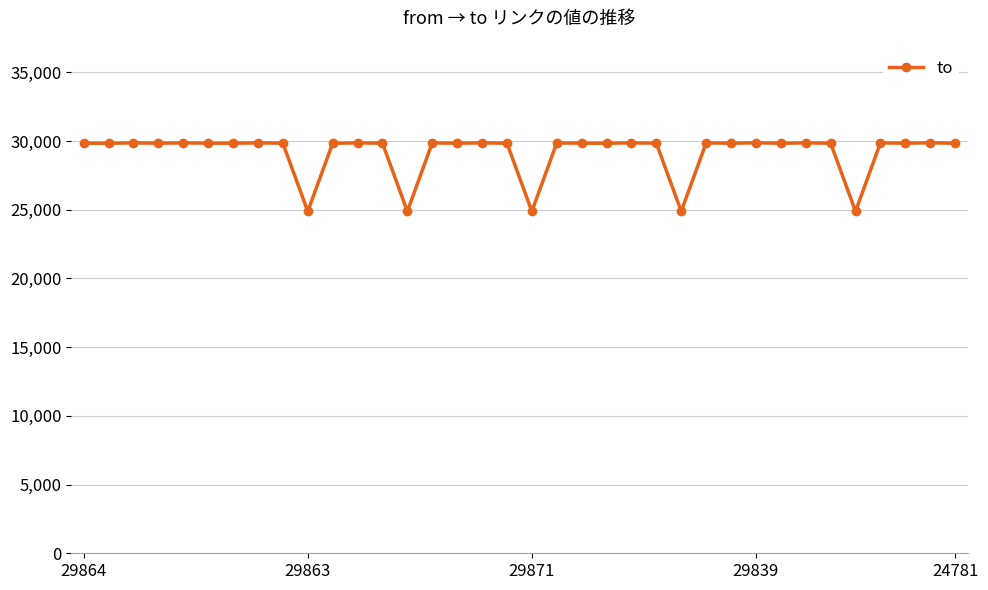

What is the value of the 15th point from the left?

29863